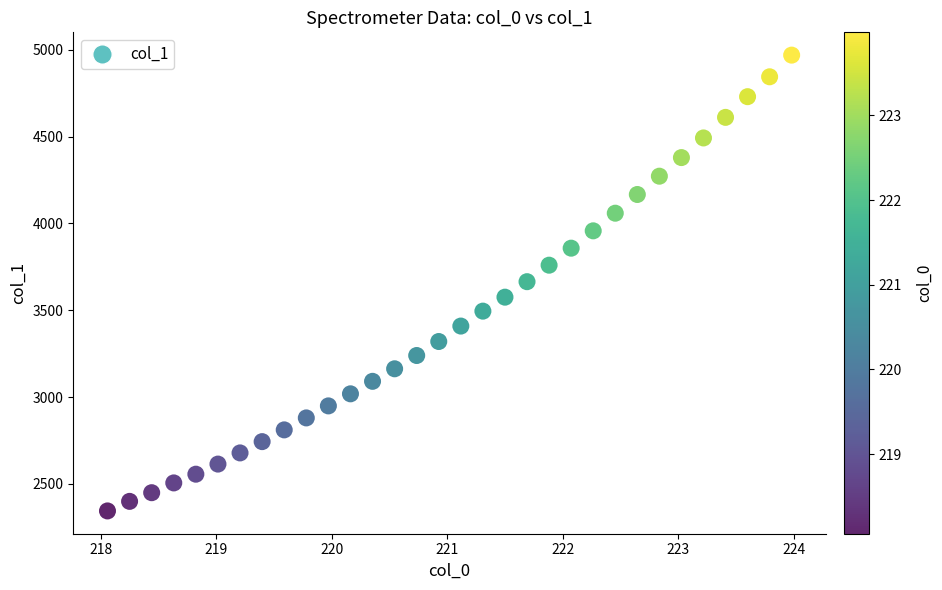

What is the range of Y values (max minus min)?

2624.8